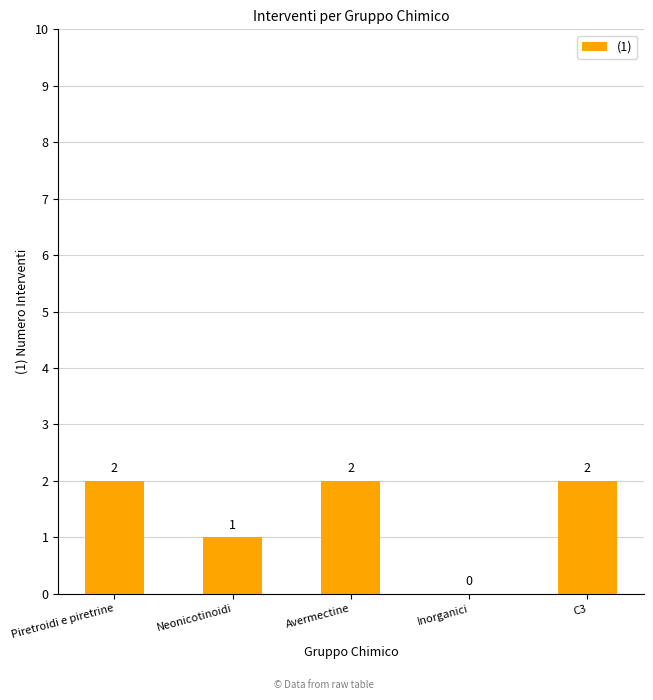

Is it true that the value at Avermectine is 1?

False